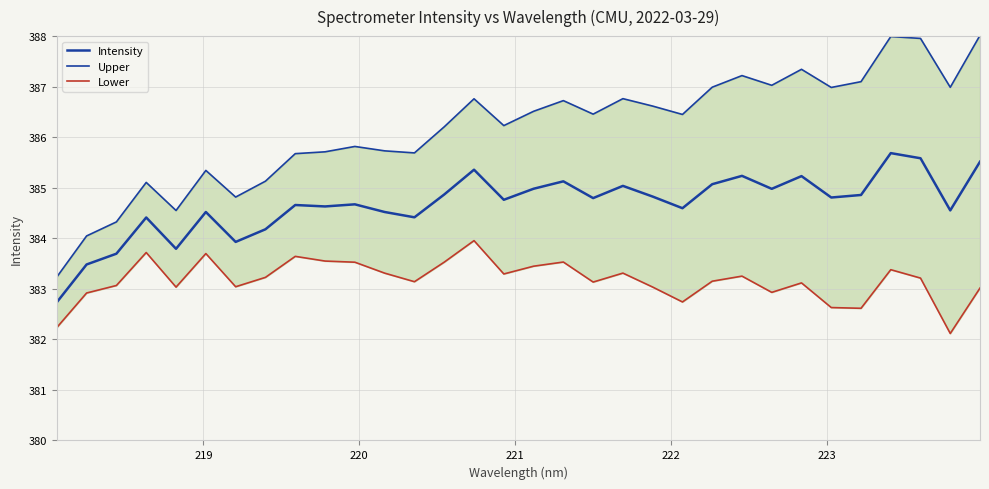

What is the difference between the maximum and minimum values in the Lower series?

1.8